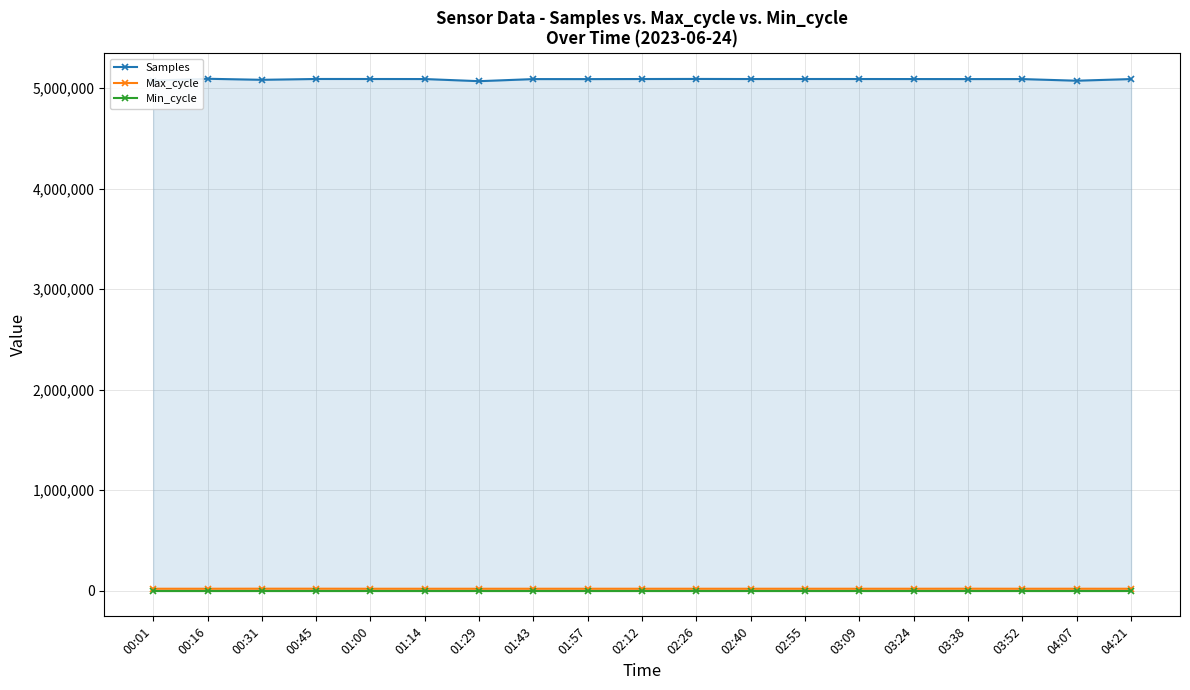

What is the label of the 10th point from the left?

02:12